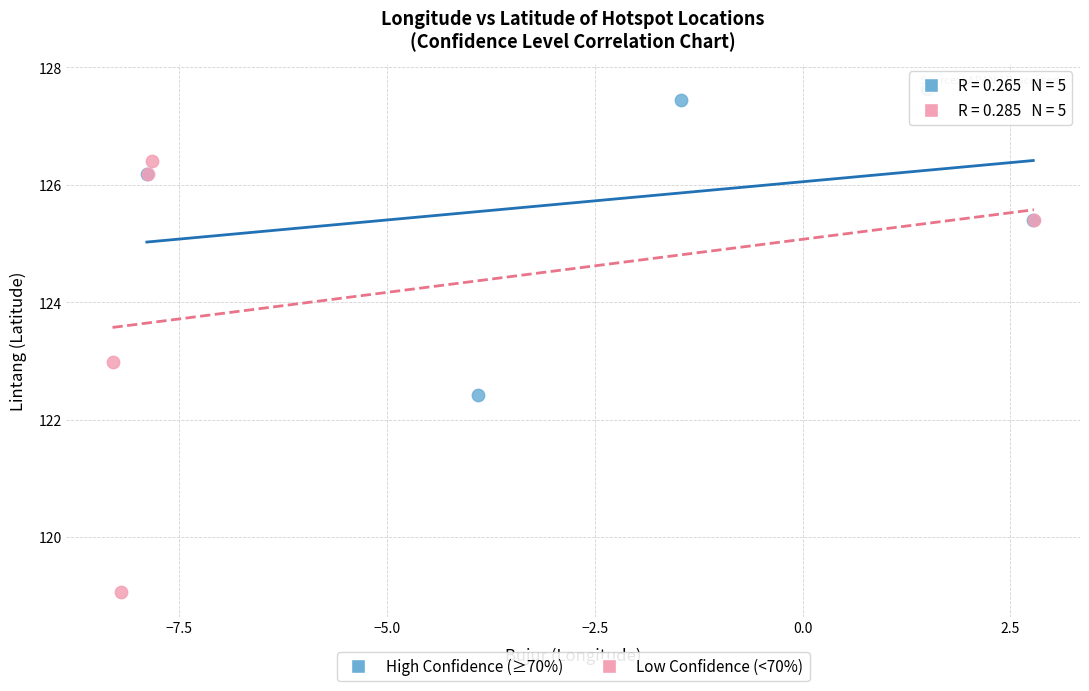

Which series has the largest Y range (max minus min)?

Low Confidence (<70%)